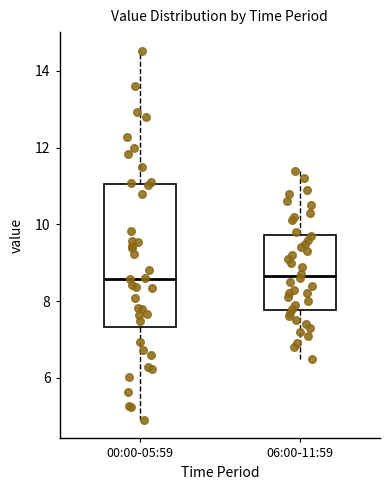

Where is the upper edge of the box for 00:00-05:59 on the y-axis? The values are not printed on the chart, so give them approximately, as read against the axis.

11.0